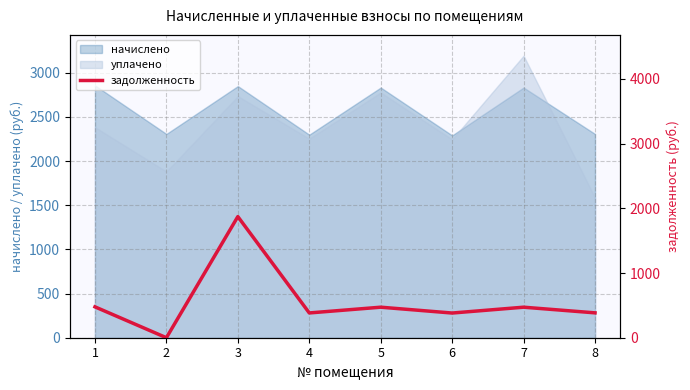

How many interior local peaks (higher than both neighbors) does the data have?

3